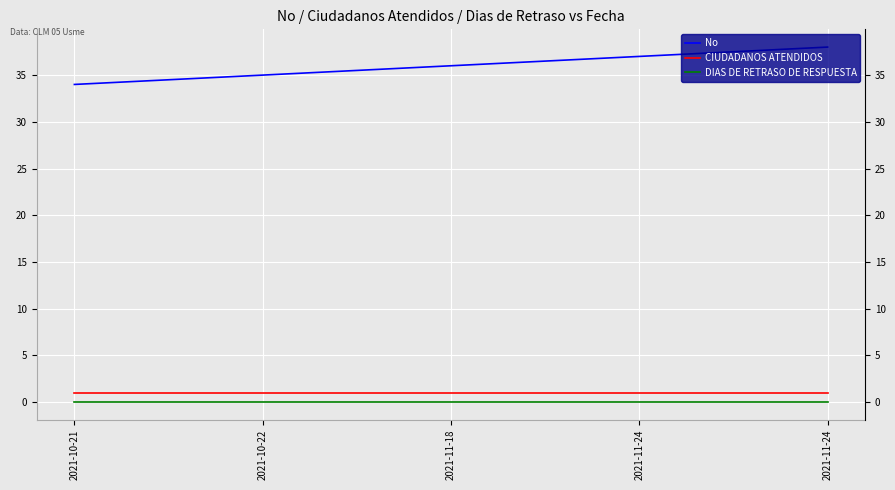

At 2021-10-22, list the series in order from smallest to largest.

DIAS DE RETRASO DE RESPUESTA, CIUDADANOS ATENDIDOS, No